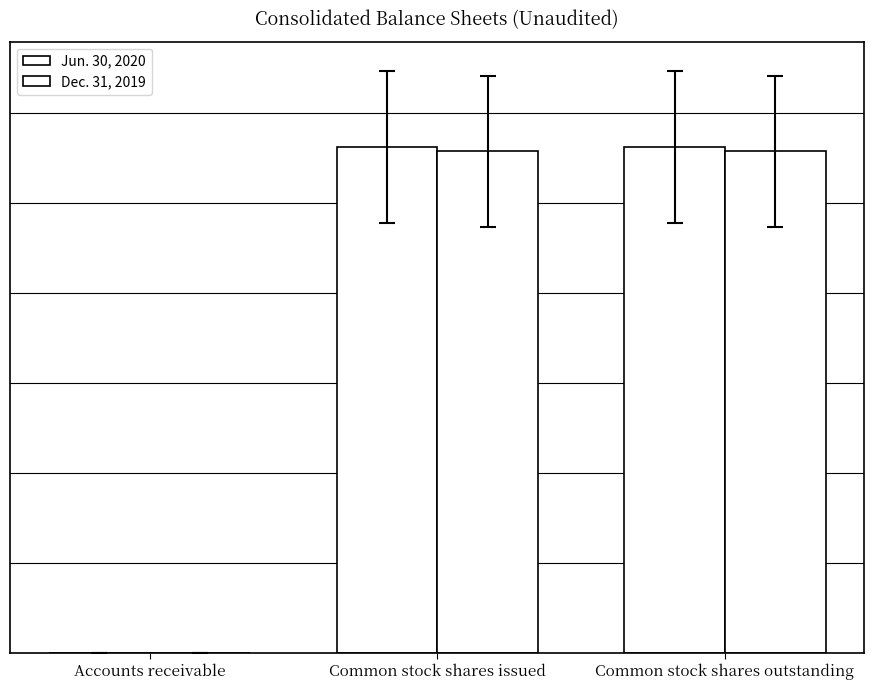

The value of Jun. 30, 2020 at Common stock shares issued is 28124000. True or false?

True